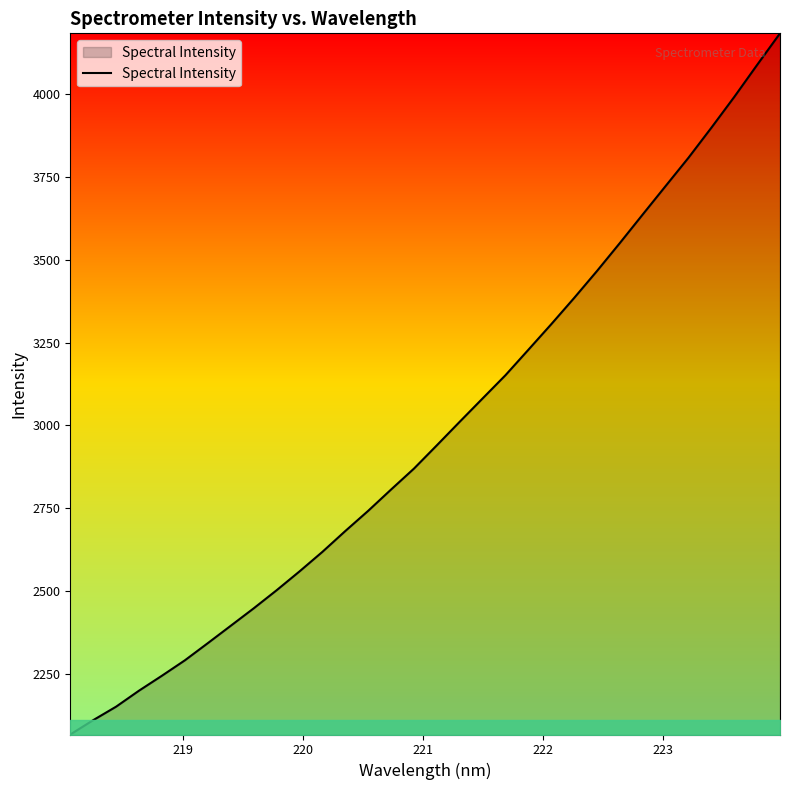

What is the minimum value shown in the chart?

2066.8